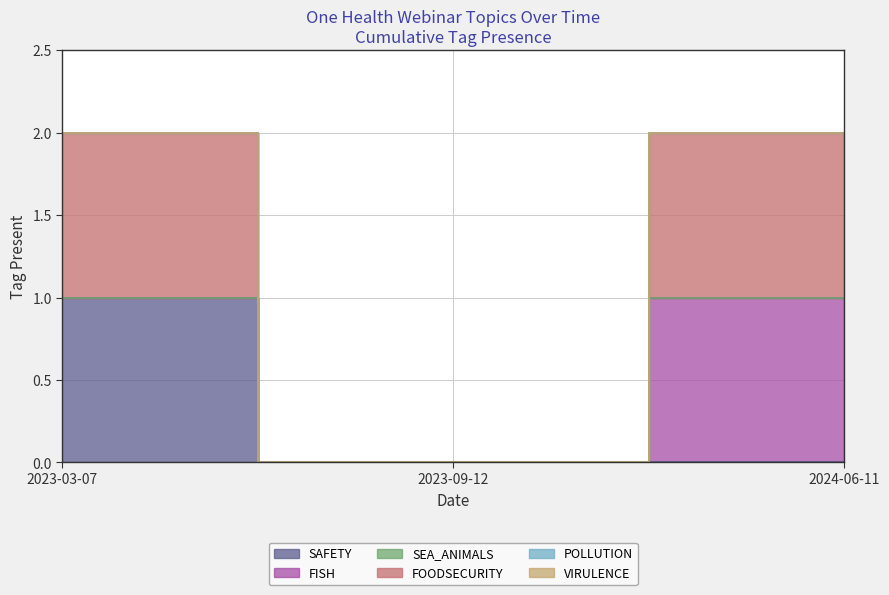

Between 2023-09-12 and 2024-06-11, which series saw the biggest shift?

FISH